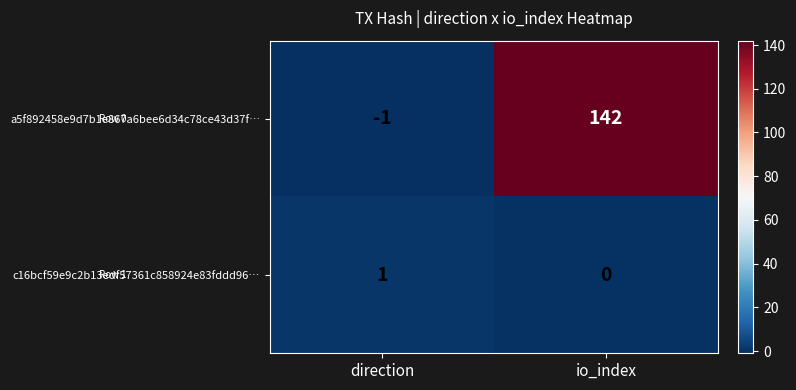

Which label corresponds to the smallest value in the chart?

direction